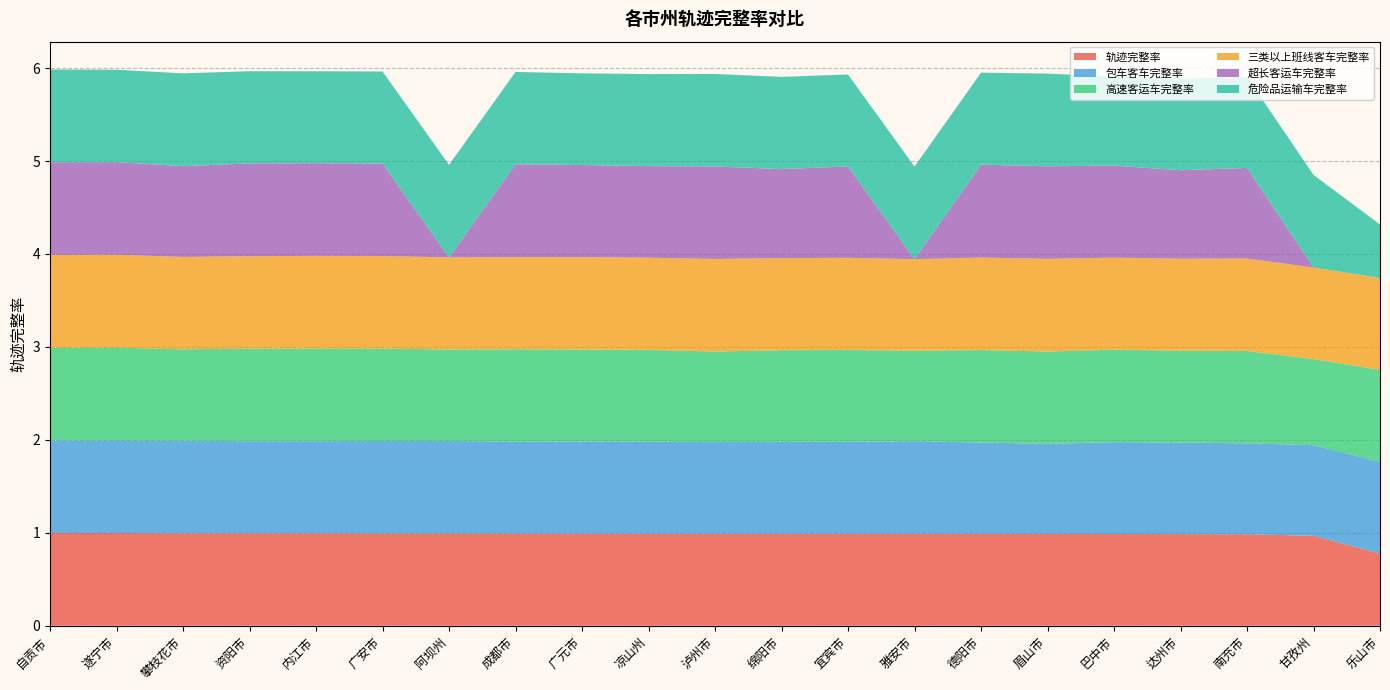

Reading right to left, what are all the values shown in this chart?

轨迹完整率: 乐山市=0.8	甘孜州=1.0	南充市=1.0	达州市=1.0	巴中市=1.0	眉山市=1.0	德阳市=1.0	雅安市=1.0	宜宾市=1.0	绵阳市=1.0	泸州市=1.0	凉山州=1.0	广元市=1.0	成都市=1.0	阿坝州=1.0	广安市=1.0	内江市=1.0	资阳市=1.0	攀枝花市=1.0	遂宁市=1.0	自贡市=1.0
包车客车完整率: 乐山市=1.0	甘孜州=1.0	南充市=1.0	达州市=1.0	巴中市=1.0	眉山市=1.0	德阳市=1.0	雅安市=1.0	宜宾市=1.0	绵阳市=1.0	泸州市=1.0	凉山州=1.0	广元市=1.0	成都市=1.0	阿坝州=1.0	广安市=1.0	内江市=1.0	资阳市=1.0	攀枝花市=1.0	遂宁市=1.0	自贡市=1.0
高速客运车完整率: 乐山市=1.0	甘孜州=0.9	南充市=1.0	达州市=1.0	巴中市=1.0	眉山市=1.0	德阳市=1.0	雅安市=1.0	宜宾市=1.0	绵阳市=1.0	泸州市=1.0	凉山州=1.0	广元市=1.0	成都市=1.0	阿坝州=1.0	广安市=1.0	内江市=1.0	资阳市=1.0	攀枝花市=1.0	遂宁市=1.0	自贡市=1.0
三类以上班线客车完整率: 乐山市=1.0	甘孜州=1.0	南充市=1.0	达州市=1.0	巴中市=1.0	眉山市=1.0	德阳市=1.0	雅安市=1.0	宜宾市=1.0	绵阳市=1.0	泸州市=1.0	凉山州=1.0	广元市=1.0	成都市=1.0	阿坝州=1.0	广安市=1.0	内江市=1.0	资阳市=1.0	攀枝花市=1.0	遂宁市=1.0	自贡市=1.0
超长客运车完整率: 乐山市=0.0	甘孜州=0.0	南充市=1.0	达州市=1.0	巴中市=1.0	眉山市=1.0	德阳市=1.0	雅安市=0.0	宜宾市=1.0	绵阳市=1.0	泸州市=1.0	凉山州=1.0	广元市=1.0	成都市=1.0	阿坝州=0.0	广安市=1.0	内江市=1.0	资阳市=1.0	攀枝花市=1.0	遂宁市=1.0	自贡市=1.0
危险品运输车完整率: 乐山市=0.6	甘孜州=1.0	南充市=1.0	达州市=1.0	巴中市=1.0	眉山市=1.0	德阳市=1.0	雅安市=1.0	宜宾市=1.0	绵阳市=1.0	泸州市=1.0	凉山州=1.0	广元市=1.0	成都市=1.0	阿坝州=1.0	广安市=1.0	内江市=1.0	资阳市=1.0	攀枝花市=1.0	遂宁市=1.0	自贡市=1.0